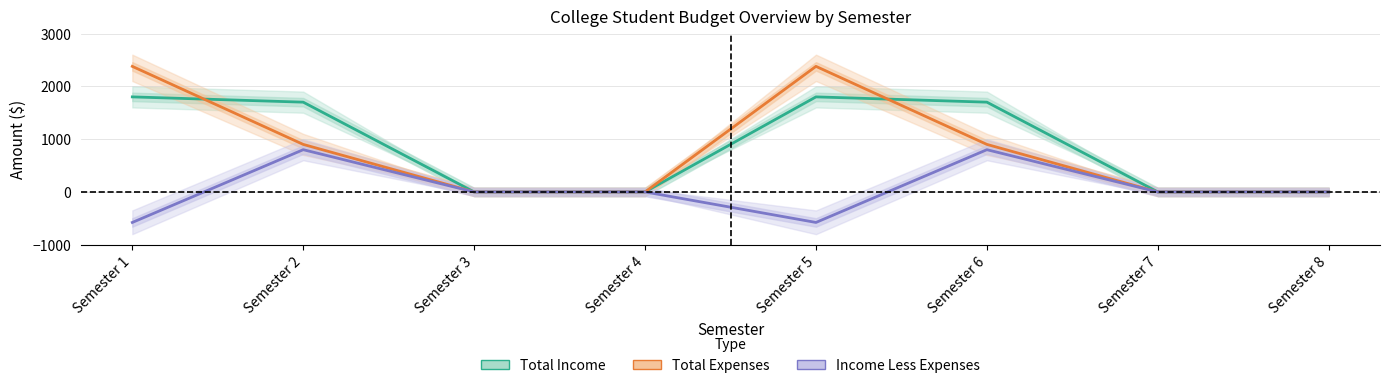

How many distinct data groups are displayed?

3